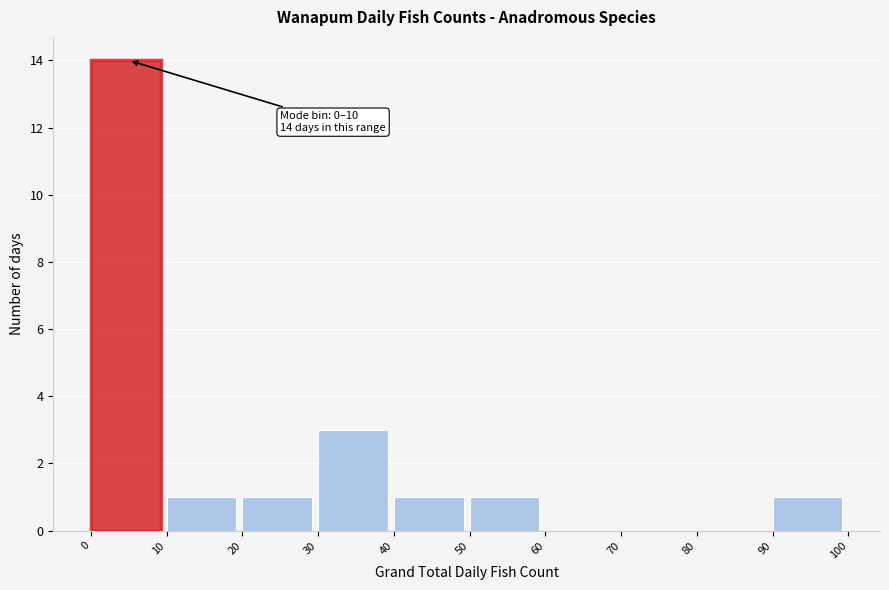

Over which range of the x-axis is the bar tallest?

0 to 10